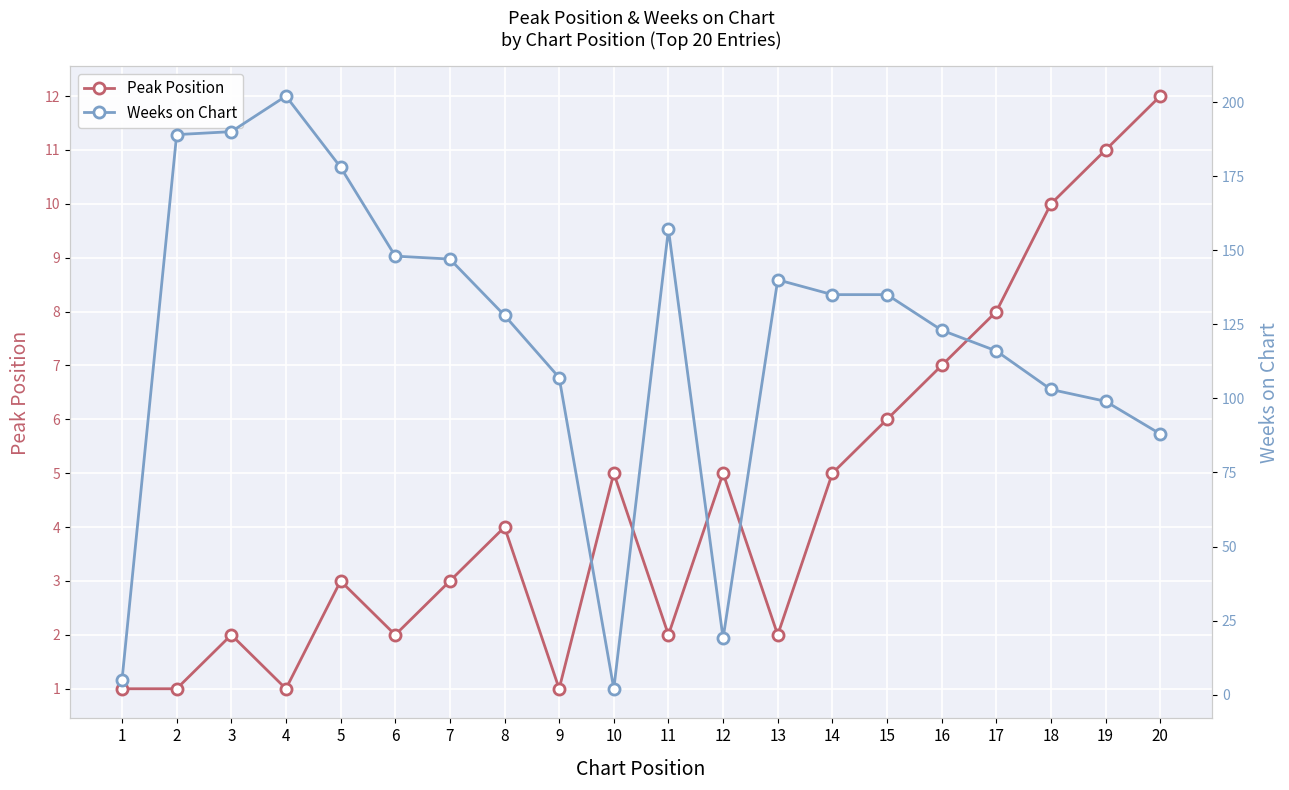

How many values in the Weeks on Chart series are below 135?

10